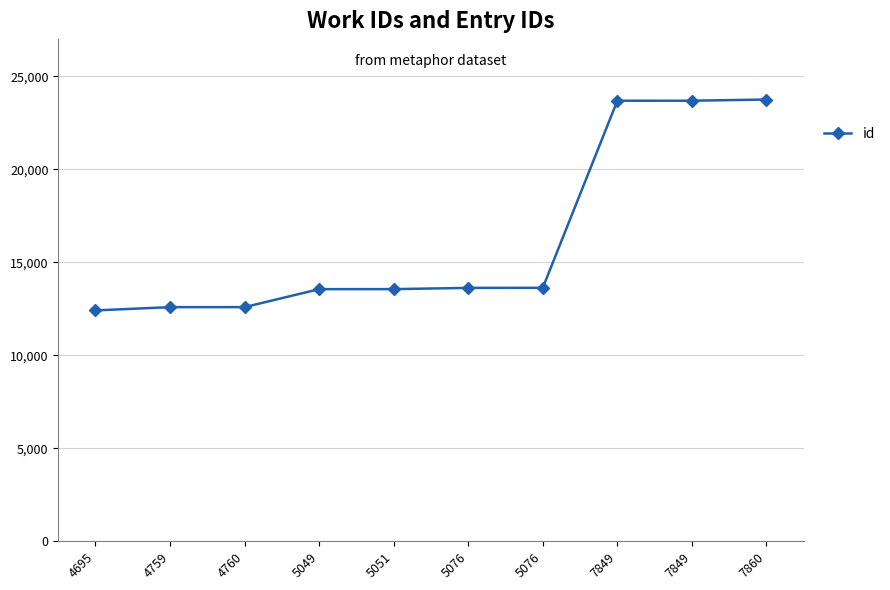

Rank the categories by value from highest to lowest.

7860, 7849, 7849, 5076, 5076, 5051, 5049, 4760, 4759, 4695